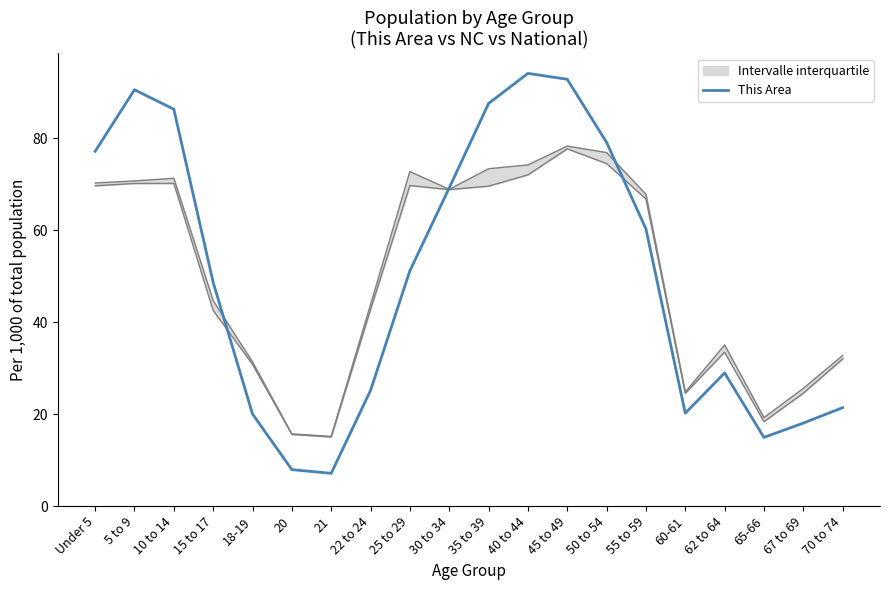

Which category has the highest value across all series?

40 to 44